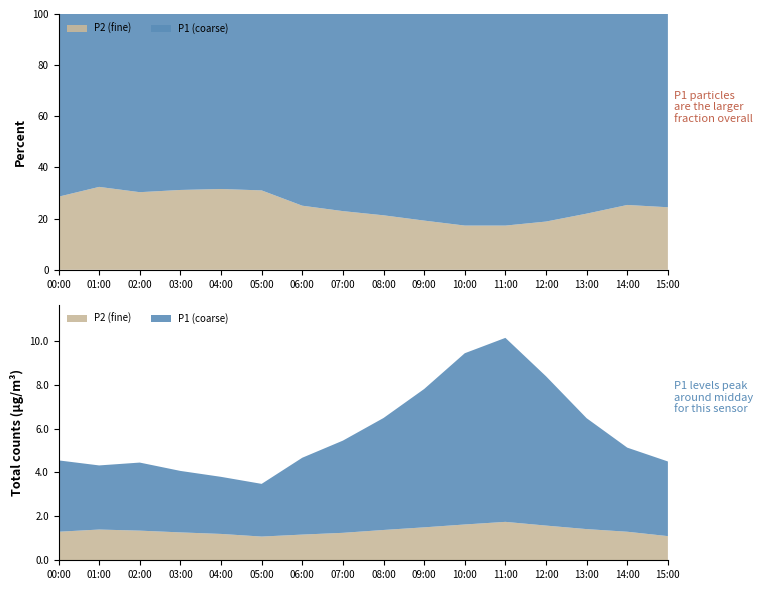

Reading left to right, transcribe all the data shown in this chart.

P1: 3.2	2.9	3.1	2.8	2.6	2.4	3.5	4.2	5.1	6.3	7.8	8.4	6.8	5.0	3.8	3.4
P2: 1.3	1.4	1.4	1.3	1.2	1.1	1.2	1.2	1.4	1.5	1.6	1.8	1.6	1.4	1.3	1.1